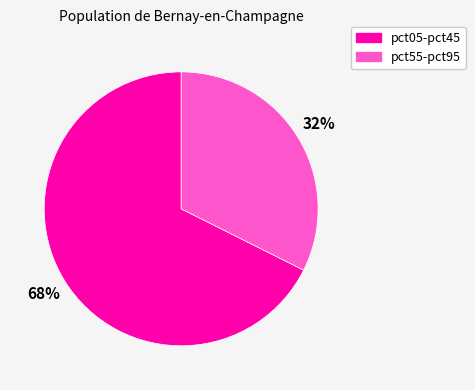

Count the number of slices in the pie.

2